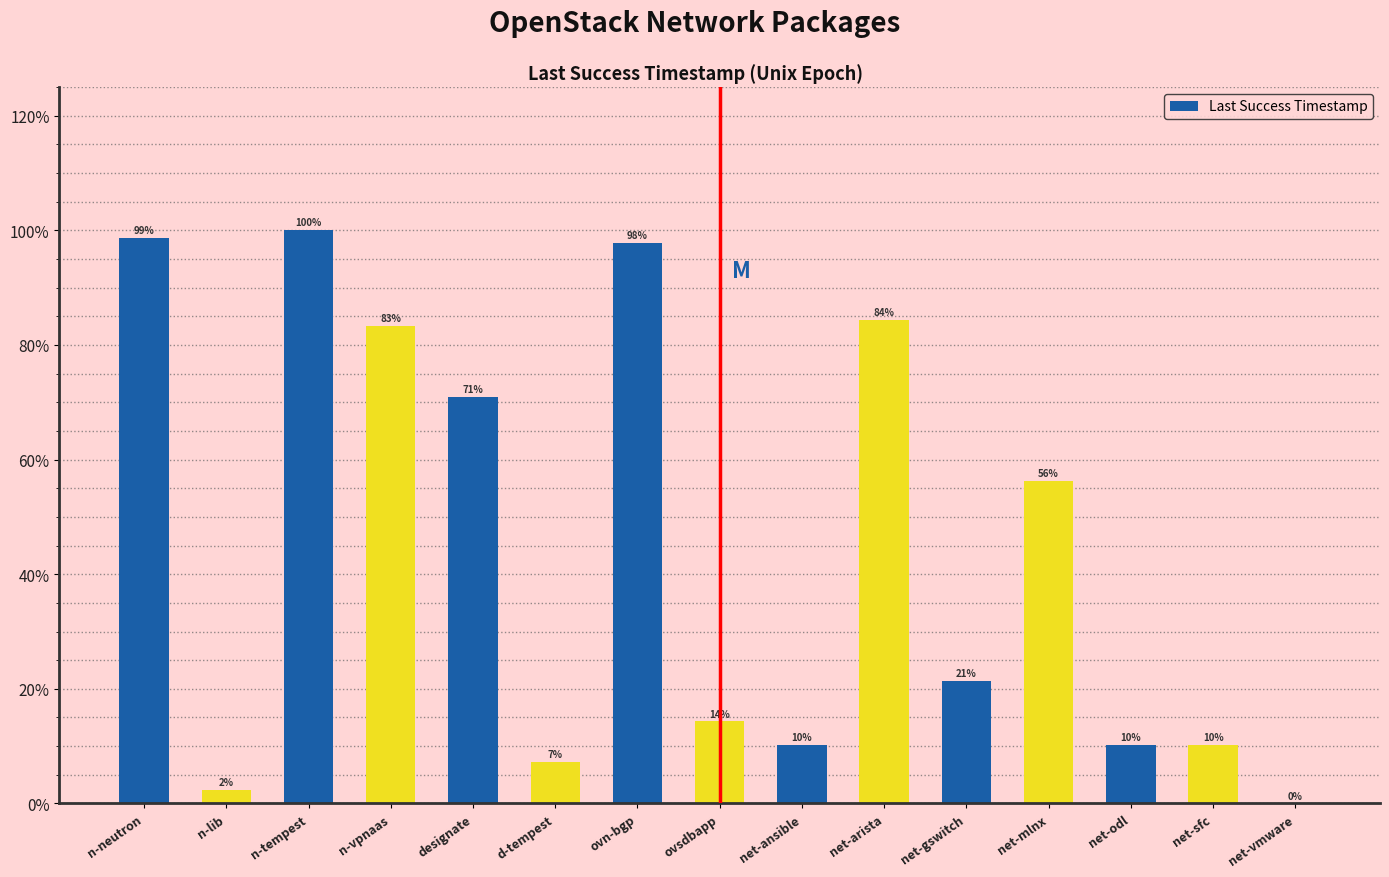

Is it true that the value at net-vmware is 47.2?

False